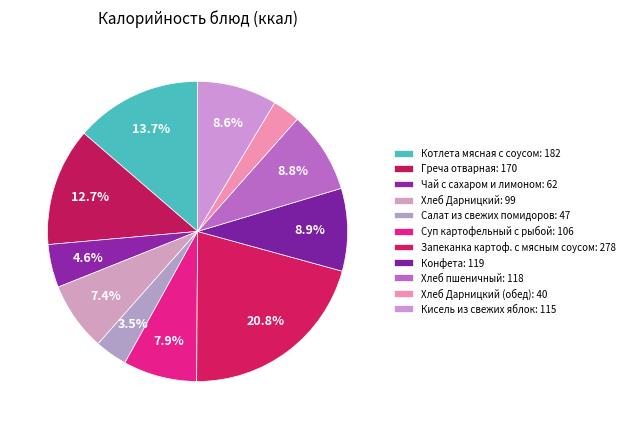

Rank the categories by value from lowest to highest.

Хлеб Дарницкий (обед), Салат из свежих помидоров, Чай с сахаром и лимоном, Хлеб Дарницкий, Суп картофельный с рыбой, Кисель из свежих яблок, Хлеб пшеничный, Конфета, Греча отварная, Котлета мясная с соусом, Запеканка картоф. с мясным соусом